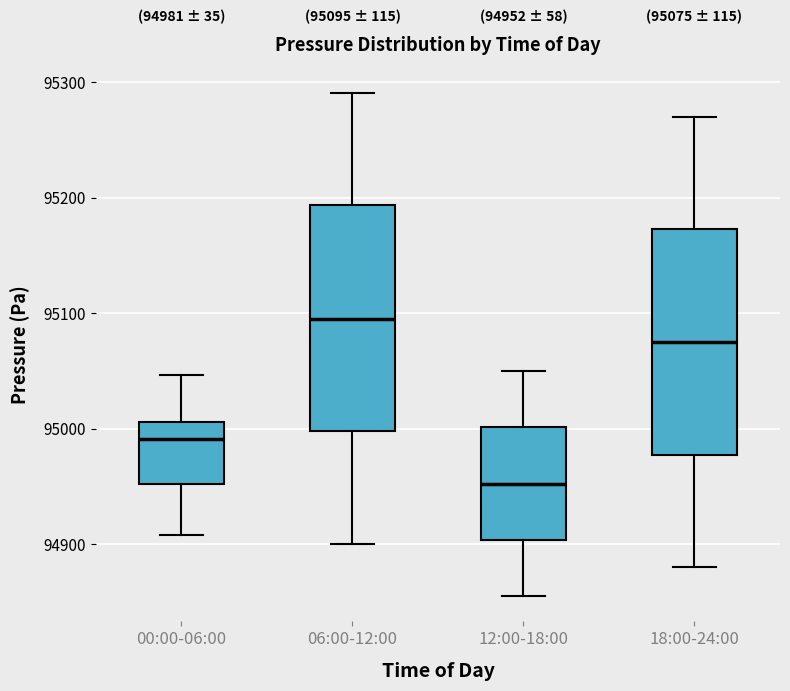

Which box has the highest median line?

06:00-12:00